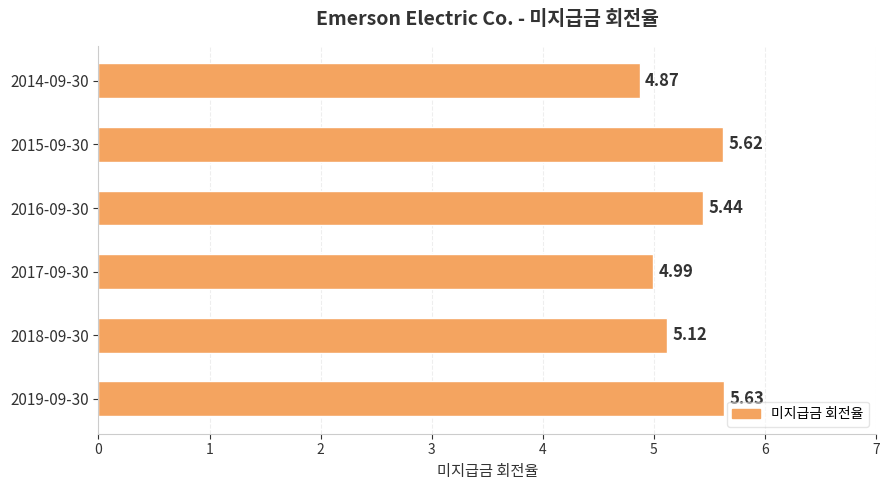

Rank the categories by value from highest to lowest.

2019-09-30, 2015-09-30, 2016-09-30, 2018-09-30, 2017-09-30, 2014-09-30